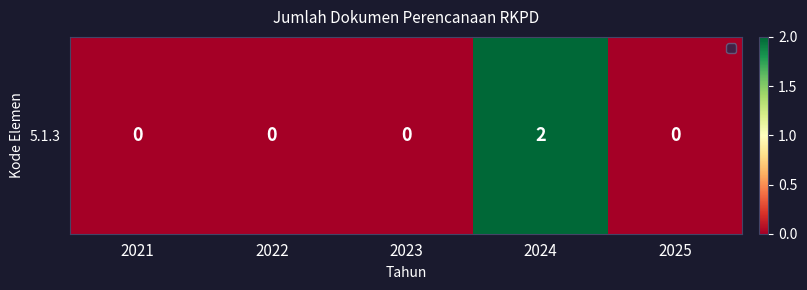

Reading right to left, what are all the values shown in this chart?

0	2	0	0	0